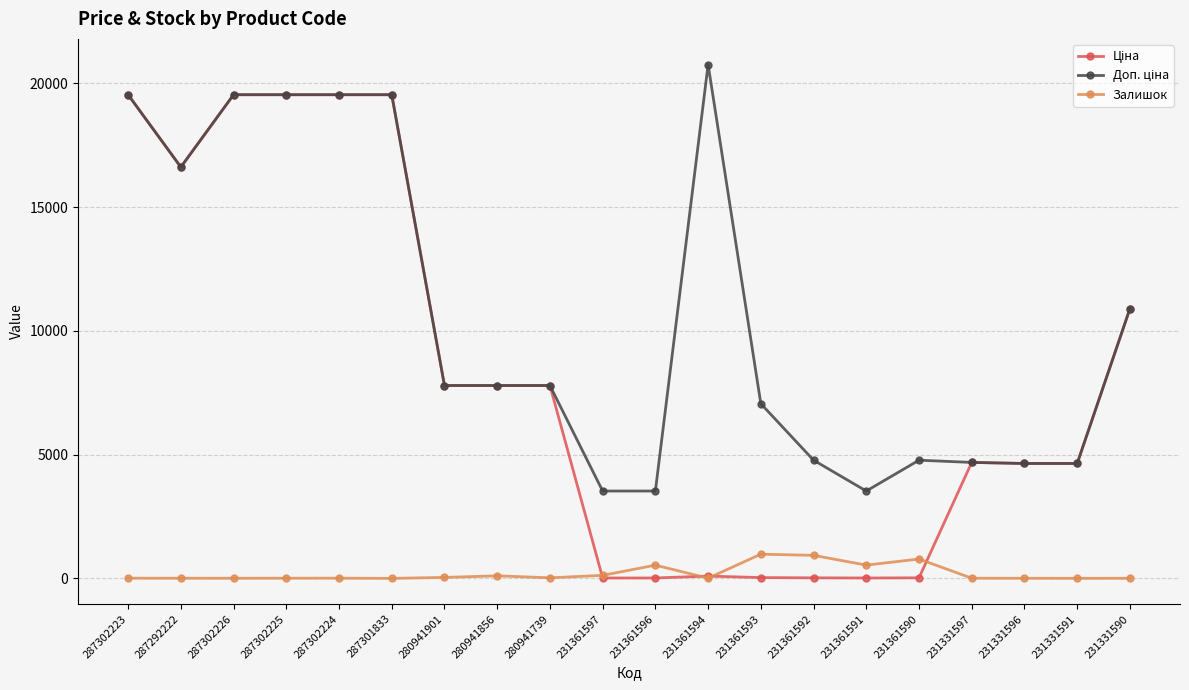

Count the number of data series in this chart.

3